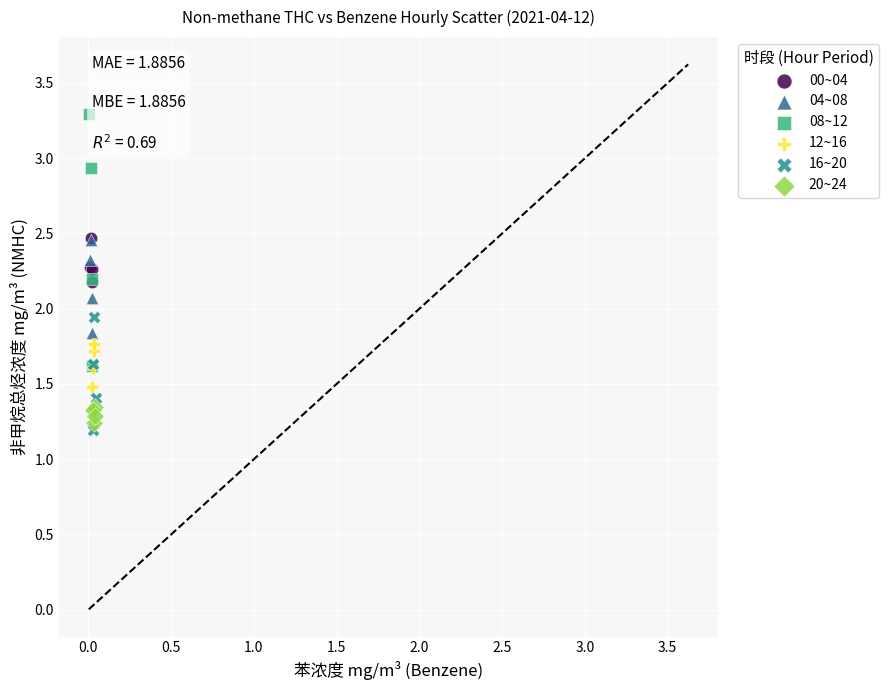

Which series has the largest Y range (max minus min)?

08~12